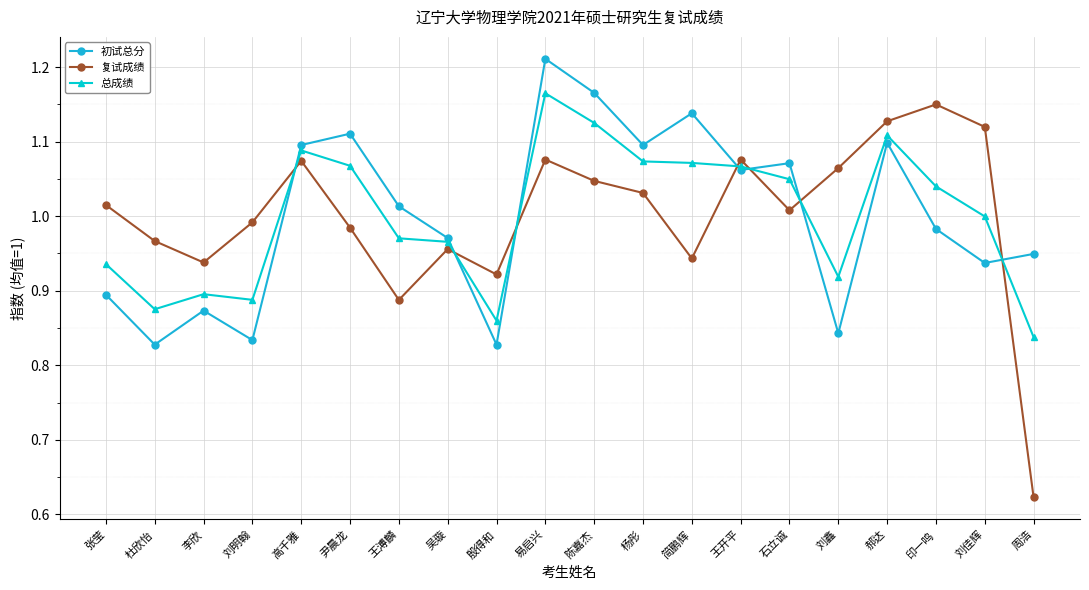

How many interior local peaks does the 复试成绩 series have?

5